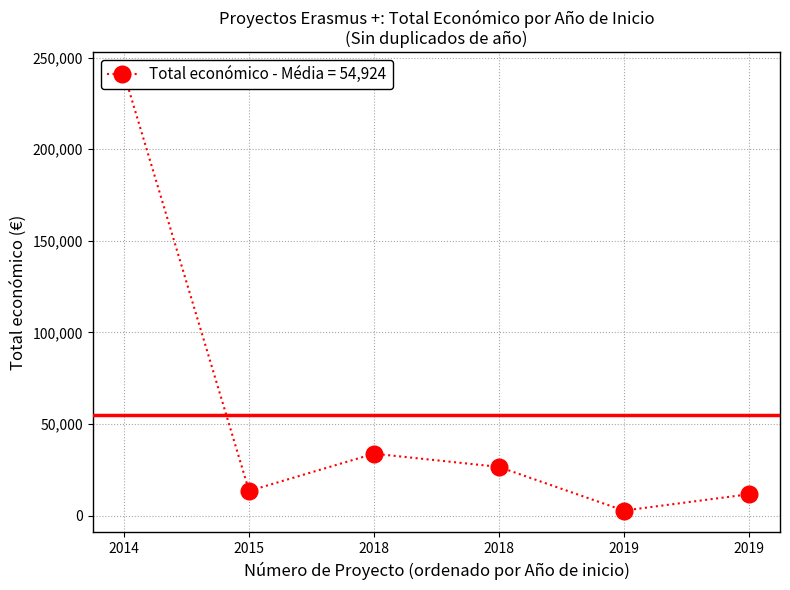

The value at 2014 is 68430.2. True or false?

False